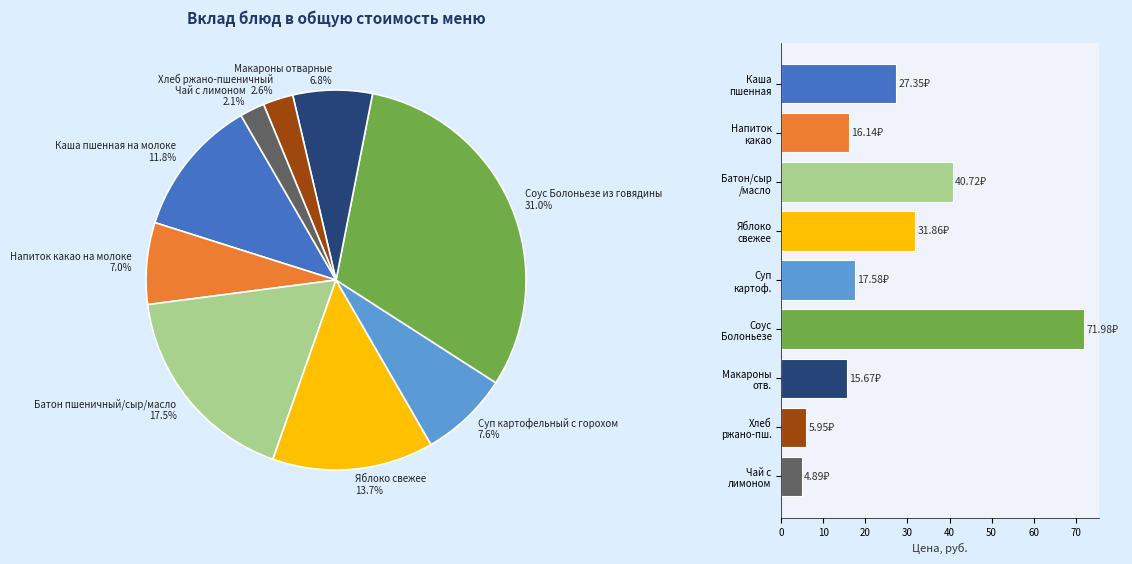

Which category has the biggest portion of the pie?

Соус Болоньезе